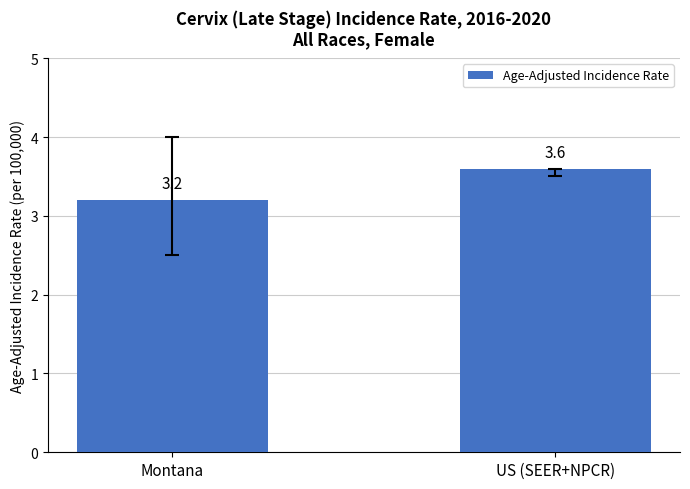

Reading left to right, transcribe all the data shown in this chart.

Montana=3.2	US (SEER+NPCR)=3.6